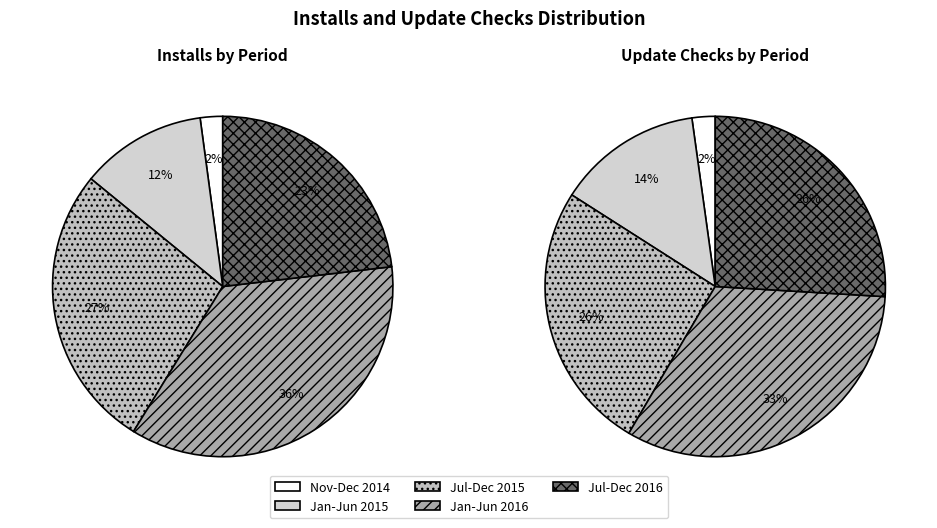

How many segments does this pie chart have?

10